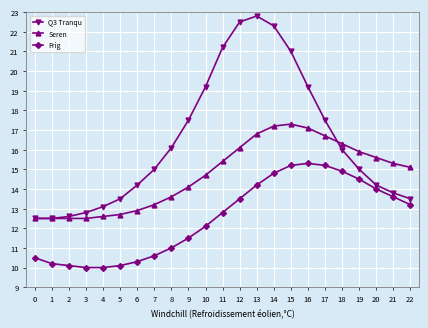

Rank the series by their maximum value, from lowest to highest.

Frig, Seren, Q3 Tranqu